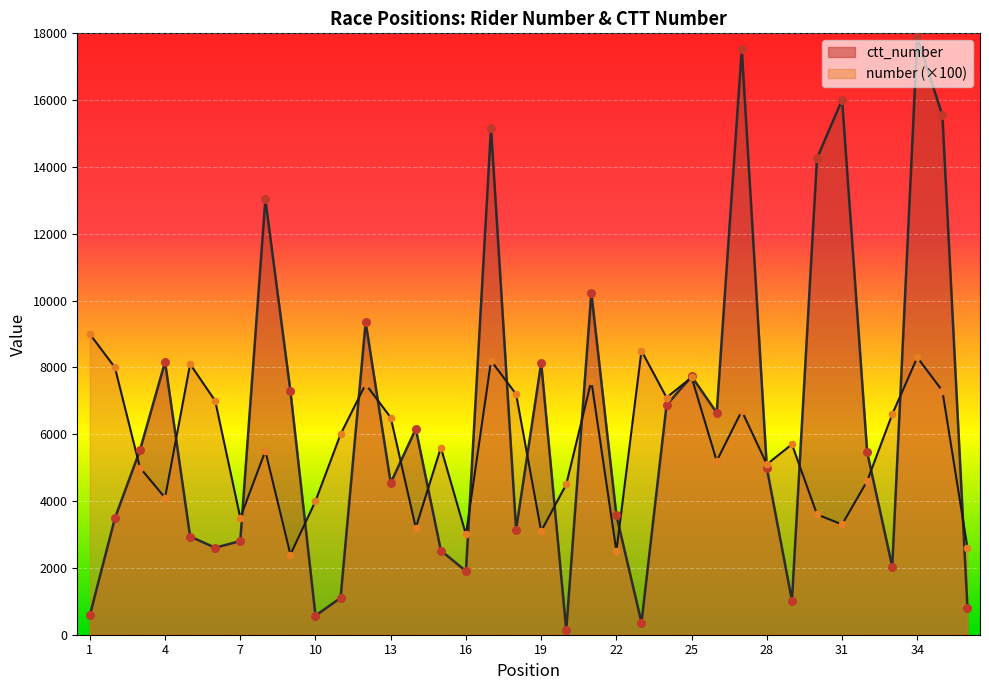

At how many categories does at least one series exceed 12405?

7